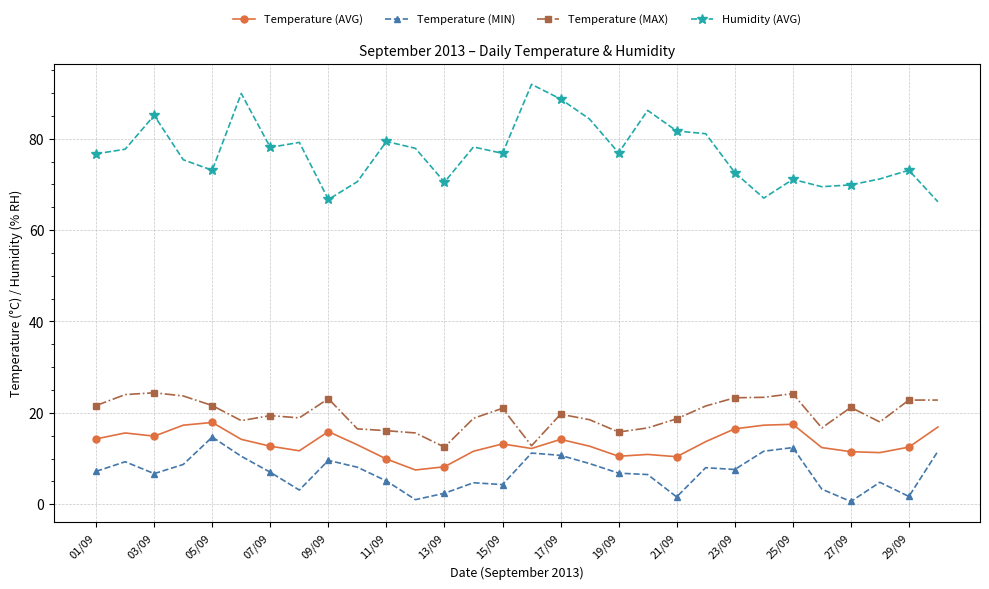

What is the value of the Temperature (MIN) point at the 22nd from the left?

8.0